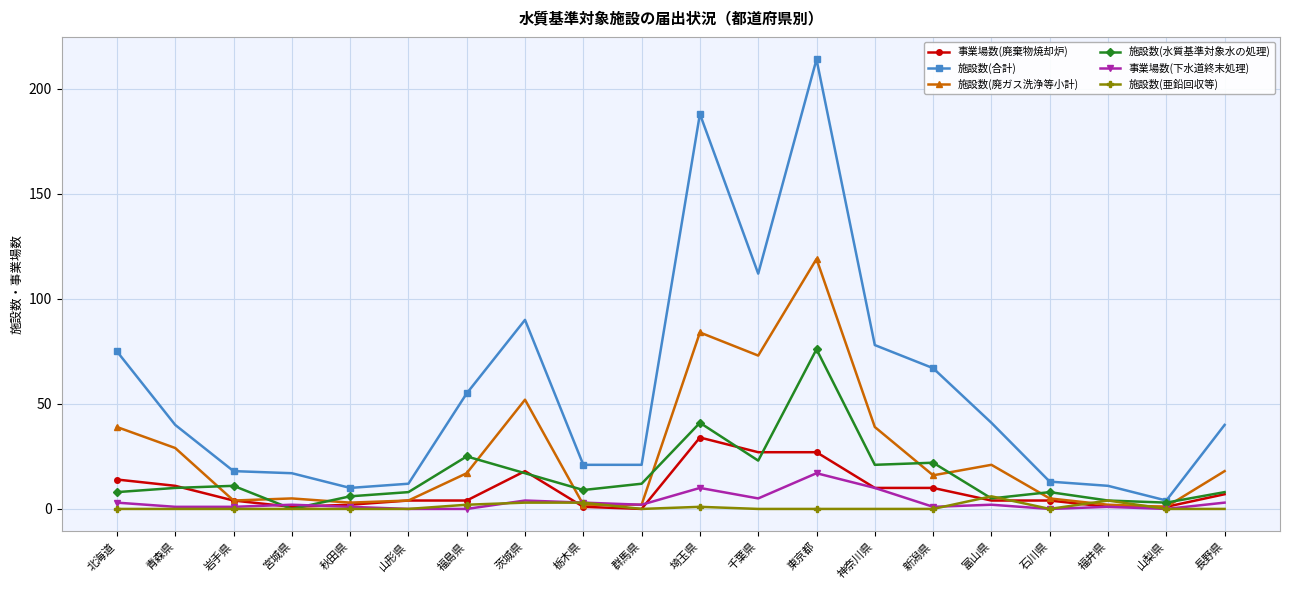

Reading right to left, what are all the values shown in this chart?

事業場数(廃棄物焼却炉): 長野県=7	山梨県=1	福井県=1	石川県=4	富山県=4	新潟県=10	神奈川県=10	東京都=27	千葉県=27	埼玉県=34	群馬県=0	栃木県=1	茨城県=18	福島県=4	山形県=4	秋田県=2	宮城県=1	岩手県=4	青森県=11	北海道=14
施設数(合計): 長野県=40	山梨県=4	福井県=11	石川県=13	富山県=41	新潟県=67	神奈川県=78	東京都=214	千葉県=112	埼玉県=188	群馬県=21	栃木県=21	茨城県=90	福島県=55	山形県=12	秋田県=10	宮城県=17	岩手県=18	青森県=40	北海道=75
施設数(廃ガス洗浄等小計): 長野県=18	山梨県=1	福井県=2	石川県=5	富山県=21	新潟県=16	神奈川県=39	東京都=119	千葉県=73	埼玉県=84	群馬県=2	栃木県=2	茨城県=52	福島県=17	山形県=4	秋田県=3	宮城県=5	岩手県=4	青森県=29	北海道=39
施設数(水質基準対象水の処理): 長野県=8	山梨県=3	福井県=4	石川県=8	富山県=5	新潟県=22	神奈川県=21	東京都=76	千葉県=23	埼玉県=41	群馬県=12	栃木県=9	茨城県=17	福島県=25	山形県=8	秋田県=6	宮城県=0	岩手県=11	青森県=10	北海道=8
事業場数(下水道終末処理): 長野県=3	山梨県=0	福井県=1	石川県=0	富山県=2	新潟県=1	神奈川県=10	東京都=17	千葉県=5	埼玉県=10	群馬県=2	栃木県=3	茨城県=4	福島県=0	山形県=0	秋田県=1	宮城県=2	岩手県=1	青森県=1	北海道=3
施設数(亜鉛回収等): 長野県=0	山梨県=0	福井県=4	石川県=0	富山県=6	新潟県=0	神奈川県=0	東京都=0	千葉県=0	埼玉県=1	群馬県=0	栃木県=3	茨城県=3	福島県=2	山形県=0	秋田県=0	宮城県=0	岩手県=0	青森県=0	北海道=0